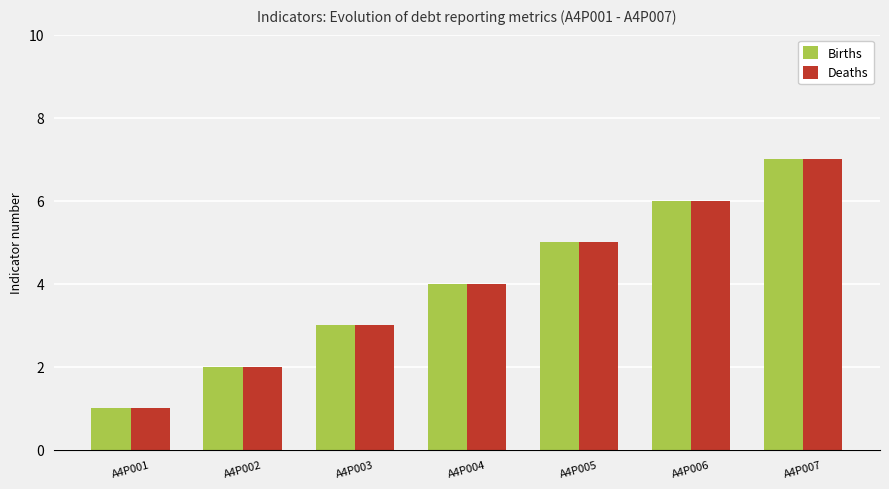

Count the Deaths values in the range 2 to 6.

5